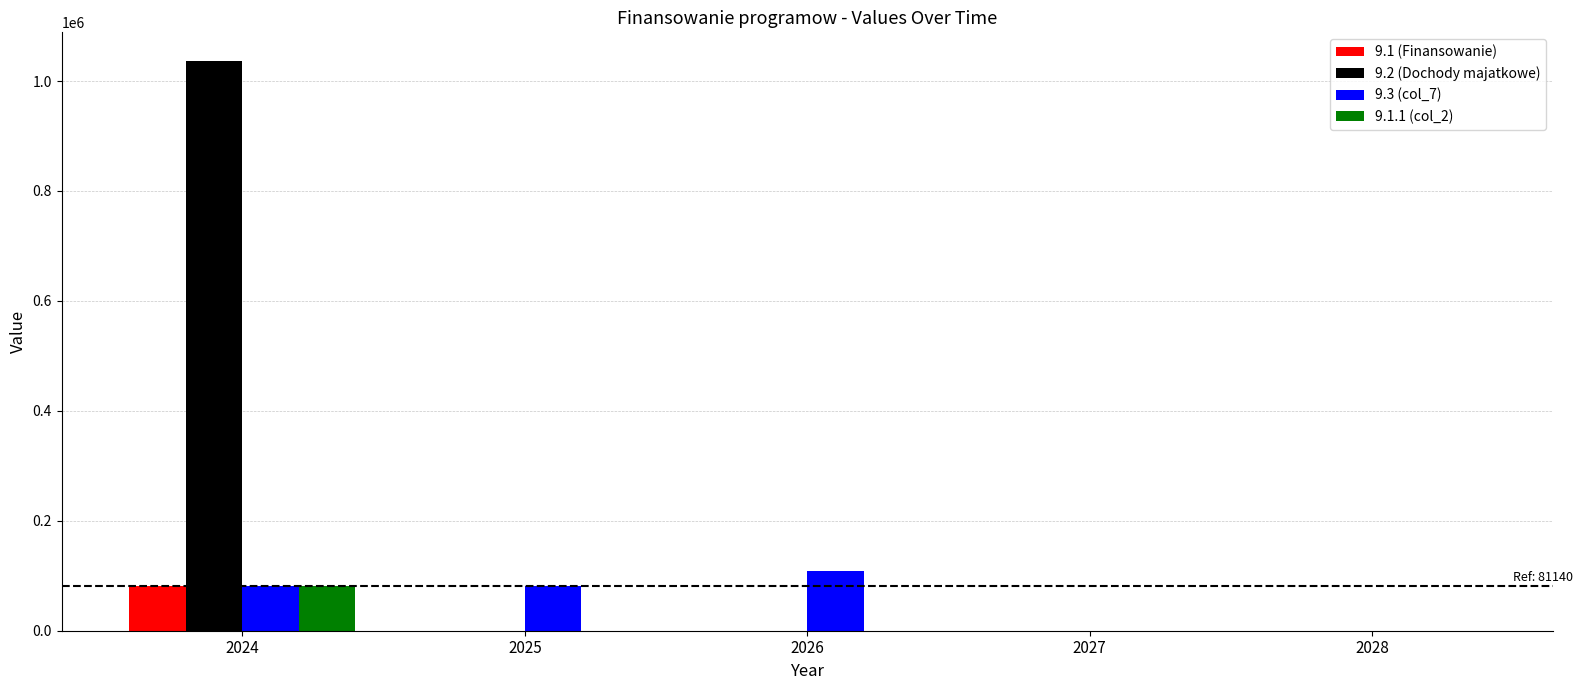

Are the bars grouped side by side (vs. stacked)?

Yes